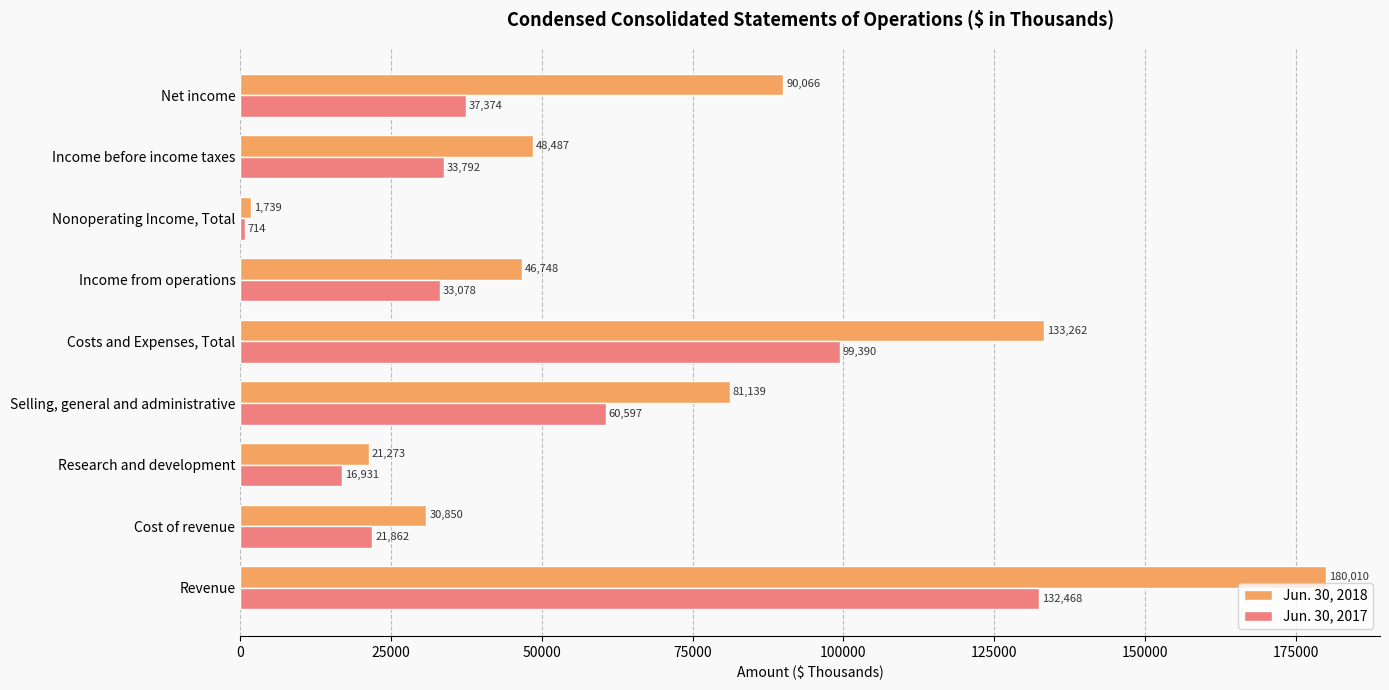

Which category has the lowest value in the Jun. 30, 2018 series?

Nonoperating Income, Total